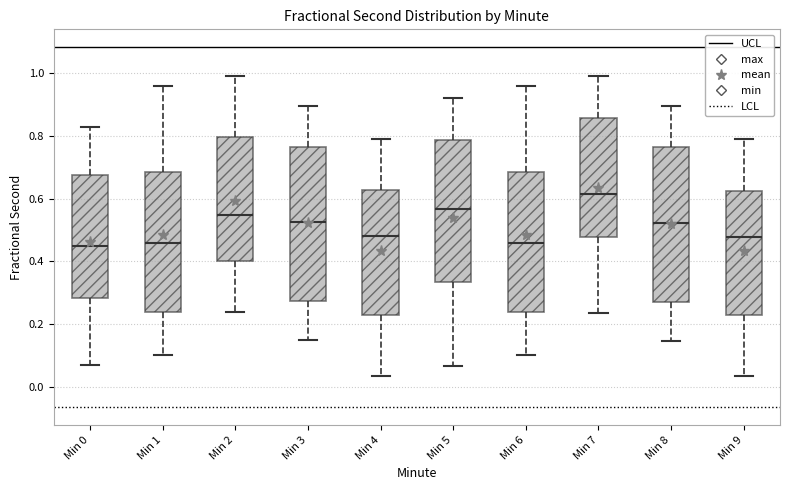

Reading left to right, read every box against the y-axis: the position of its median line, the range the box covers, and the ends of its whiskers. The values are not printed on the chart, so give them approximately, as read against the axis.

Min 0: median 0.46, box 0.28 to 0.68, whiskers 0.08 to 0.82
Min 1: median 0.46, box 0.24 to 0.68, whiskers 0.10 to 0.96
Min 2: median 0.54, box 0.40 to 0.80, whiskers 0.24 to 1.00
Min 3: median 0.52, box 0.28 to 0.76, whiskers 0.14 to 0.90
Min 4: median 0.48, box 0.22 to 0.62, whiskers 0.04 to 0.80
Min 5: median 0.56, box 0.34 to 0.78, whiskers 0.06 to 0.92
Min 6: median 0.46, box 0.24 to 0.68, whiskers 0.10 to 0.96
Min 7: median 0.62, box 0.48 to 0.86, whiskers 0.24 to 1.00
Min 8: median 0.52, box 0.28 to 0.76, whiskers 0.14 to 0.90
Min 9: median 0.48, box 0.22 to 0.62, whiskers 0.04 to 0.78